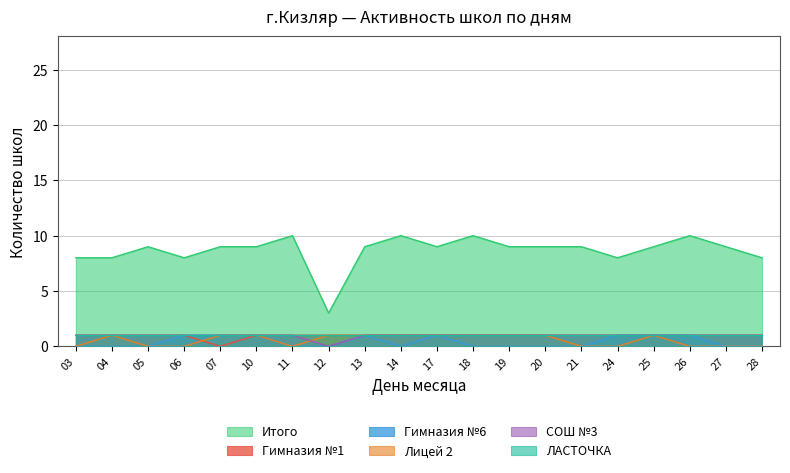

True or false: Лицей 2 has a value of 1 at 25.

True